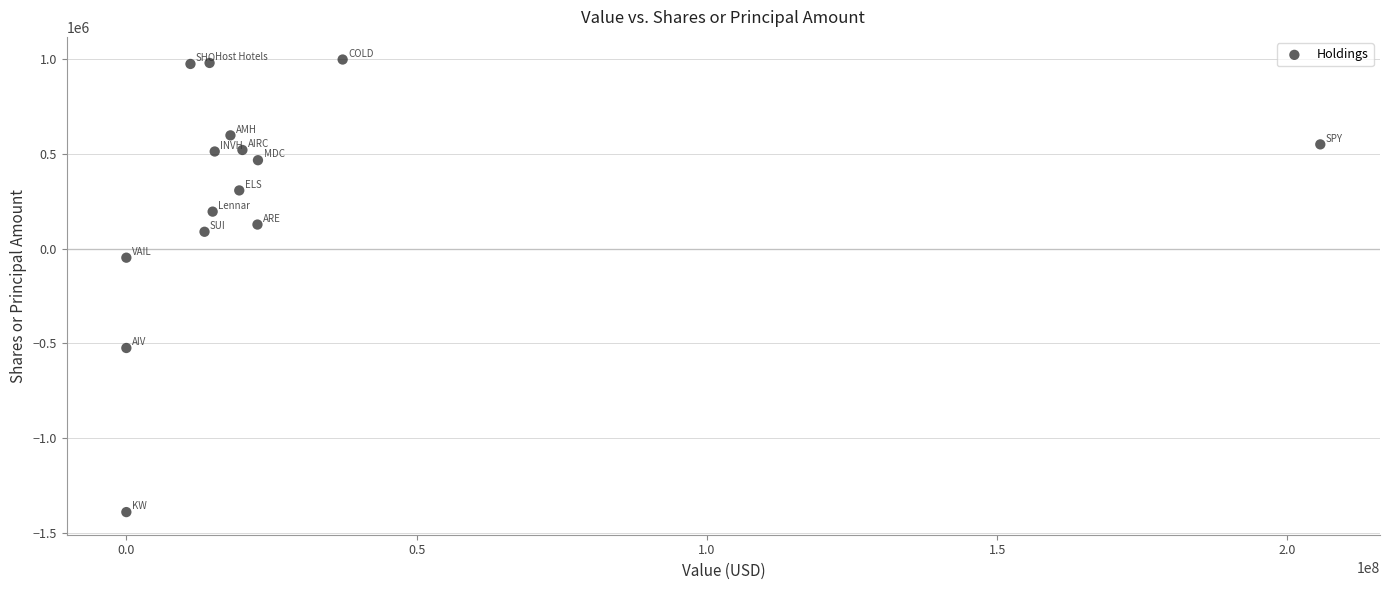

What is the range of Y values (max minus min)?

2389607